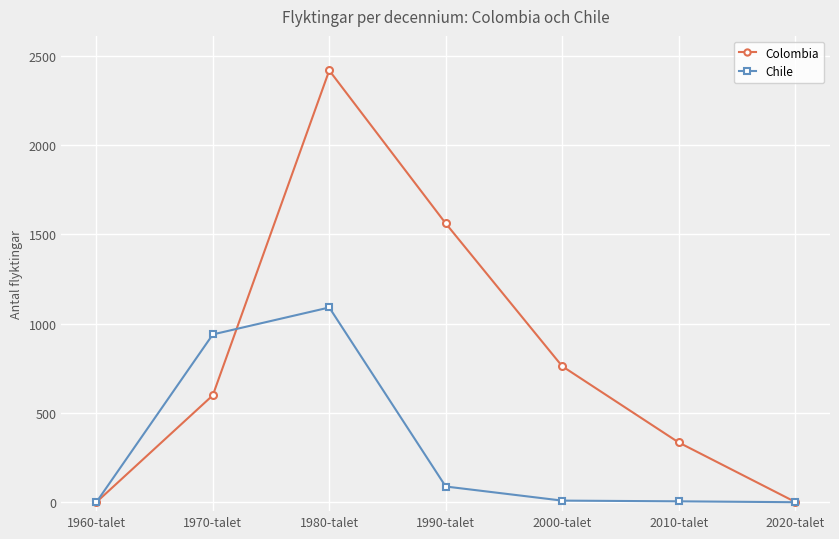

Does the chart have visible grid lines?

Yes